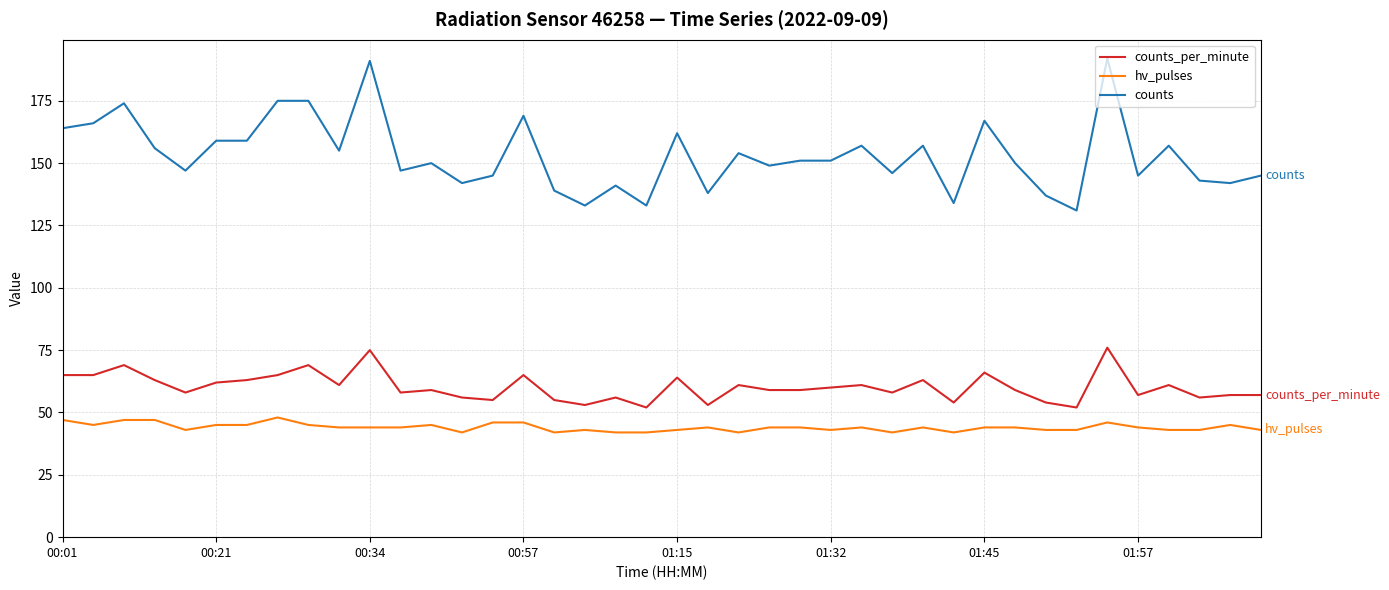

What is the difference between the maximum and minimum values in the hv_pulses series?

6